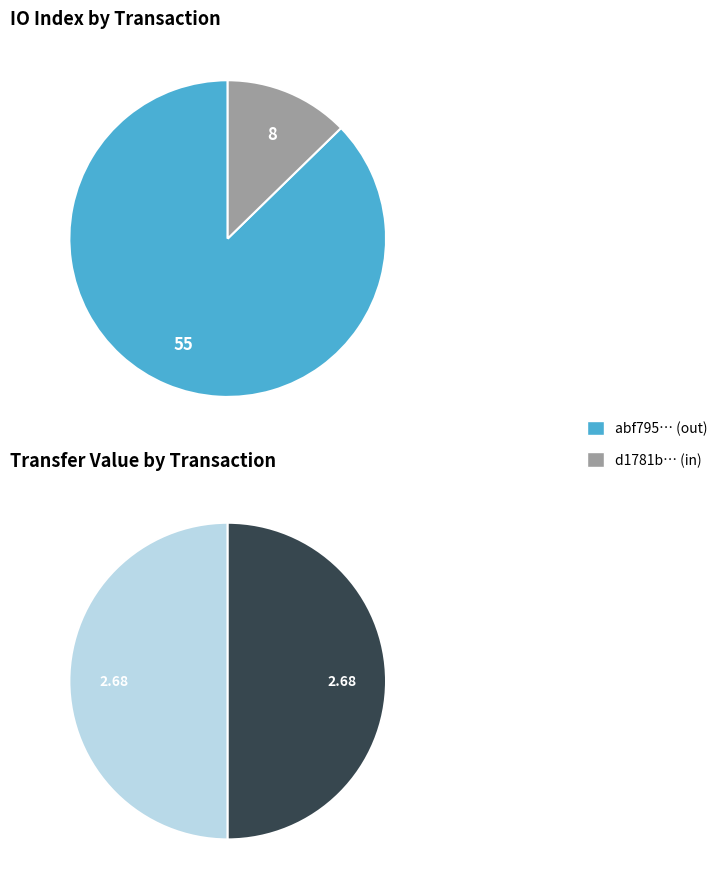

To the nearest percent, what is the difference between the io_index_values and value_values slice percentages?

75%